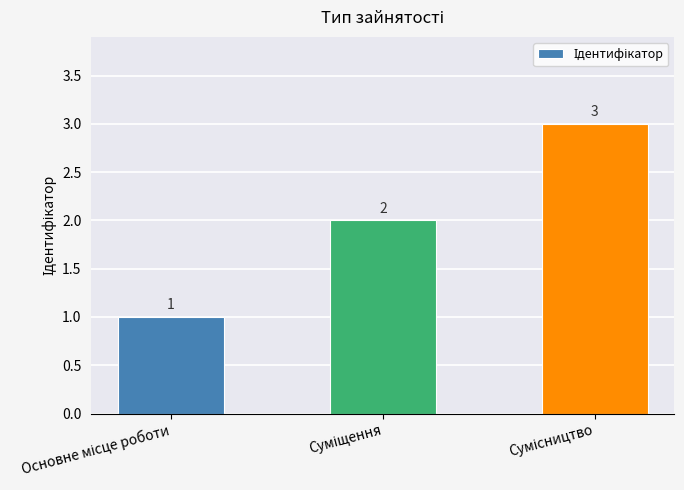

What is the maximum value shown in the chart?

3